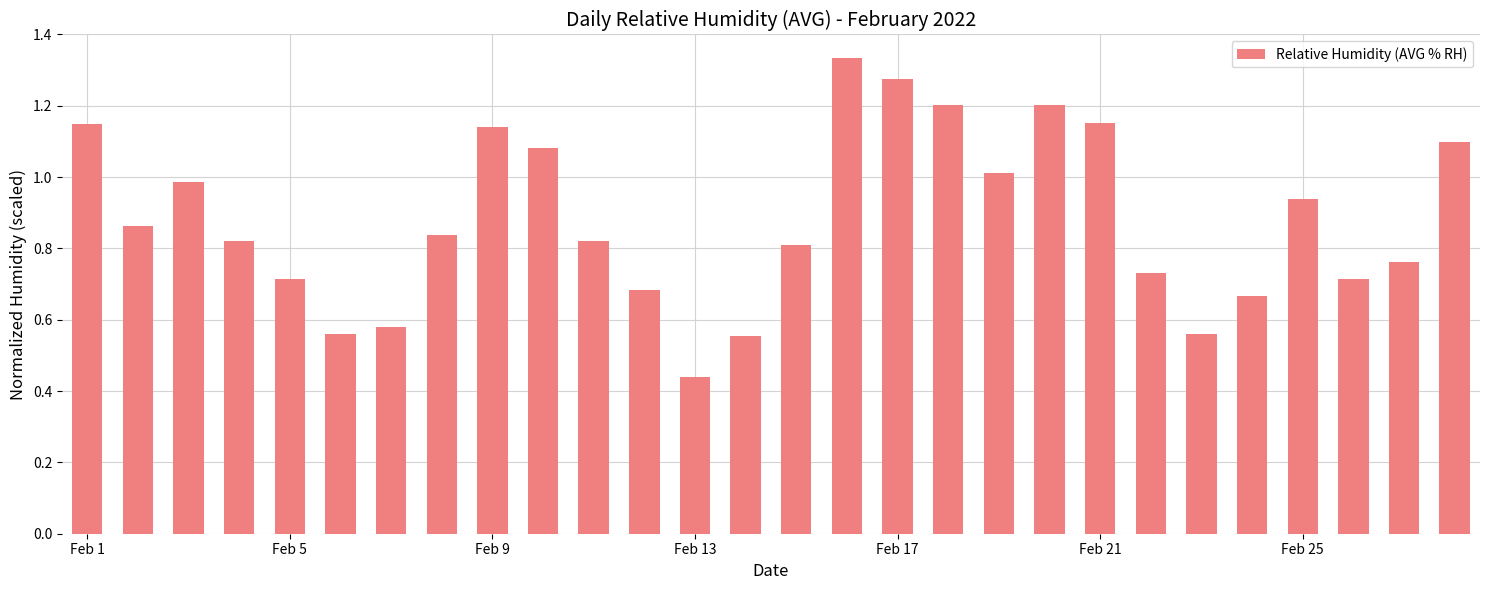

What is the sum of all values?

24.7